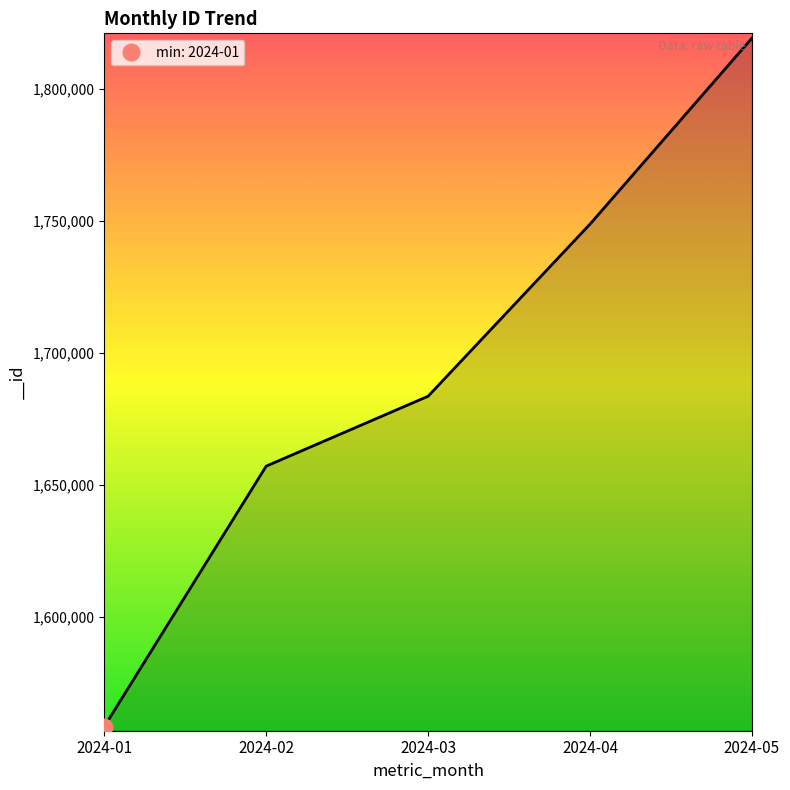

What is the value of the 4th point from the left?

1748860